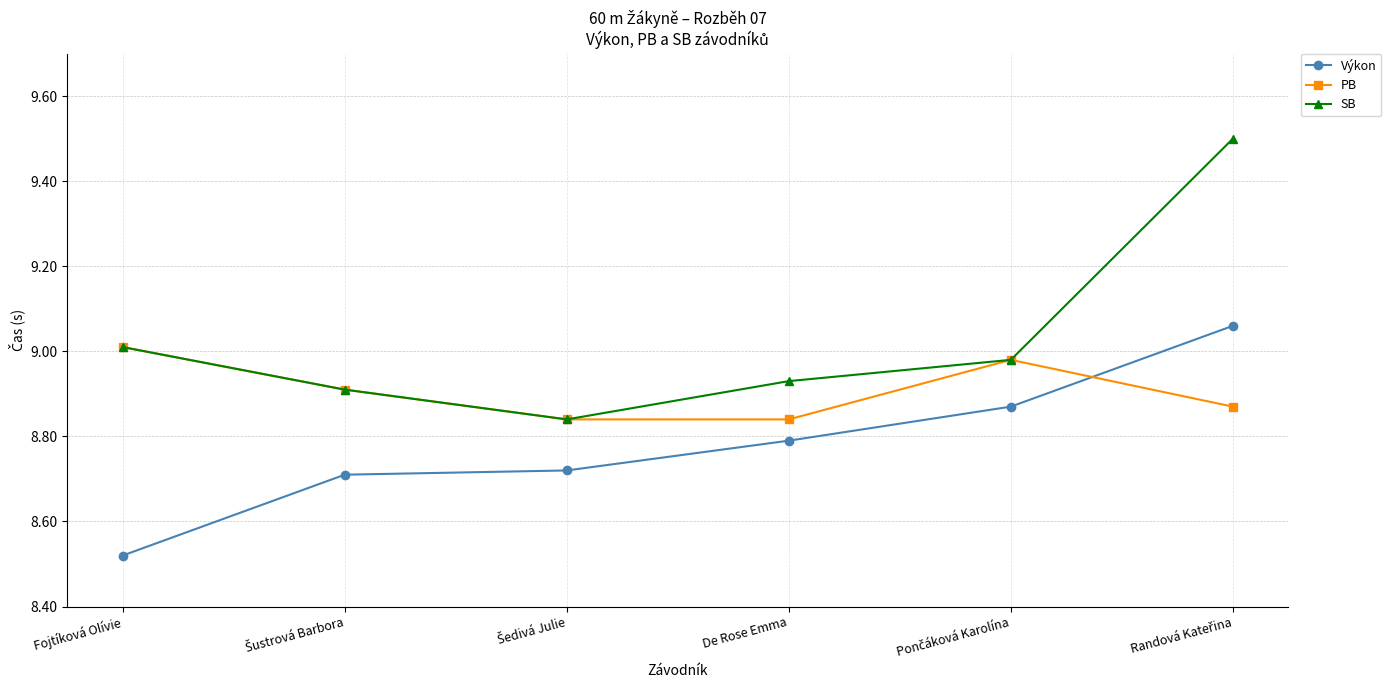

Is it true that PB equals 1.9 at De Rose Emma?

False